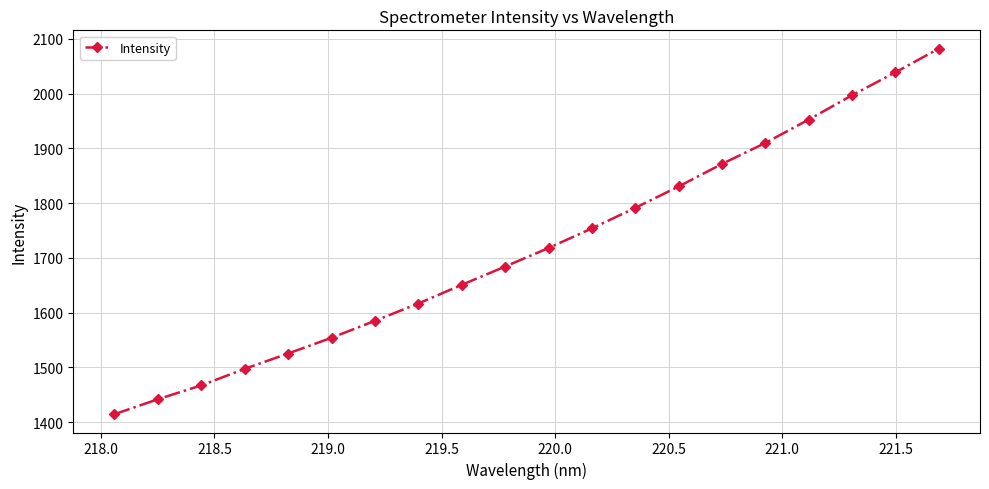

What is the value of the 17th point from the left?

1952.7